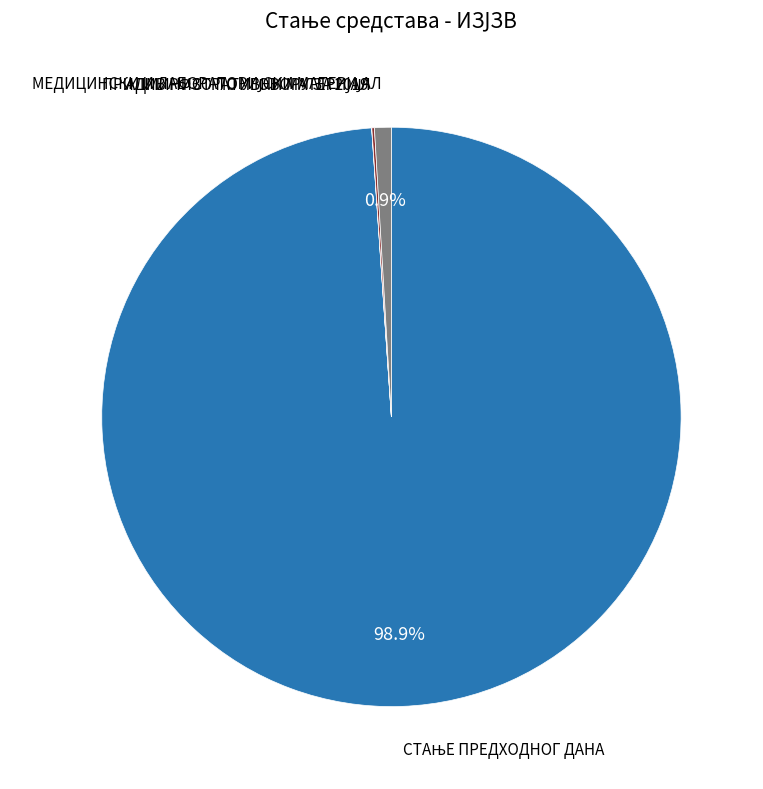

Is there a majority slice in this chart?

Yes